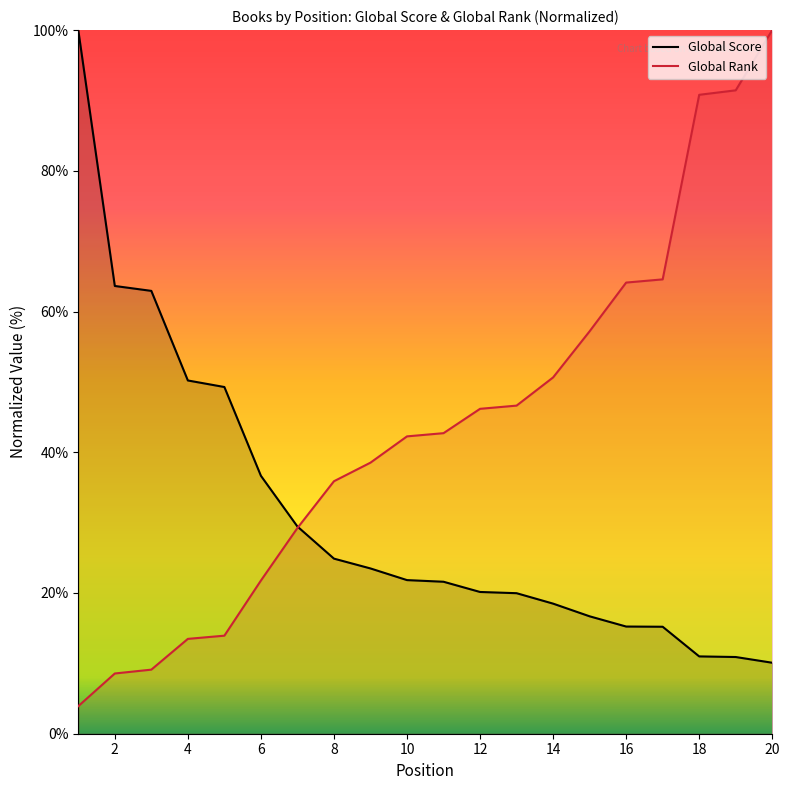

Reading left to right, list all the values displayed in this chart.

Global Score: 100.0	63.6	62.9	50.2	49.3	36.7	29.4	24.9	23.5	21.8	21.6	20.1	20.0	18.5	16.7	15.2	15.2	11.0	10.9	10.1
Global Rank: 3.9	8.6	9.1	13.5	13.9	21.8	29.2	35.9	38.5	42.3	42.7	46.2	46.6	50.6	57.2	64.1	64.6	90.8	91.4	100.0